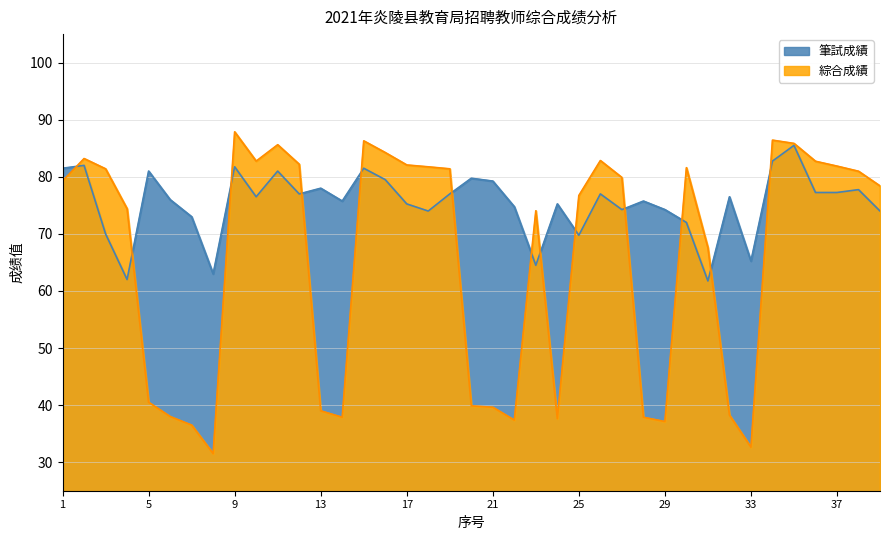

List the series in order of their overall mean, highest first.

筆試成績, 綜合成績